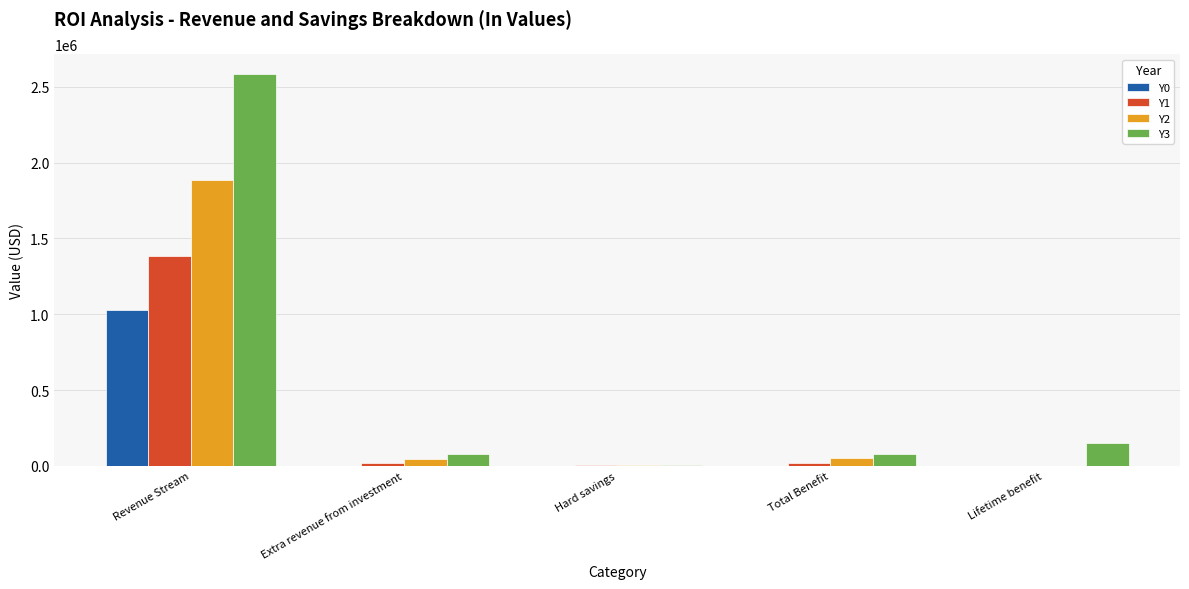

What is the total value across all series at Hard savings?

10525.4